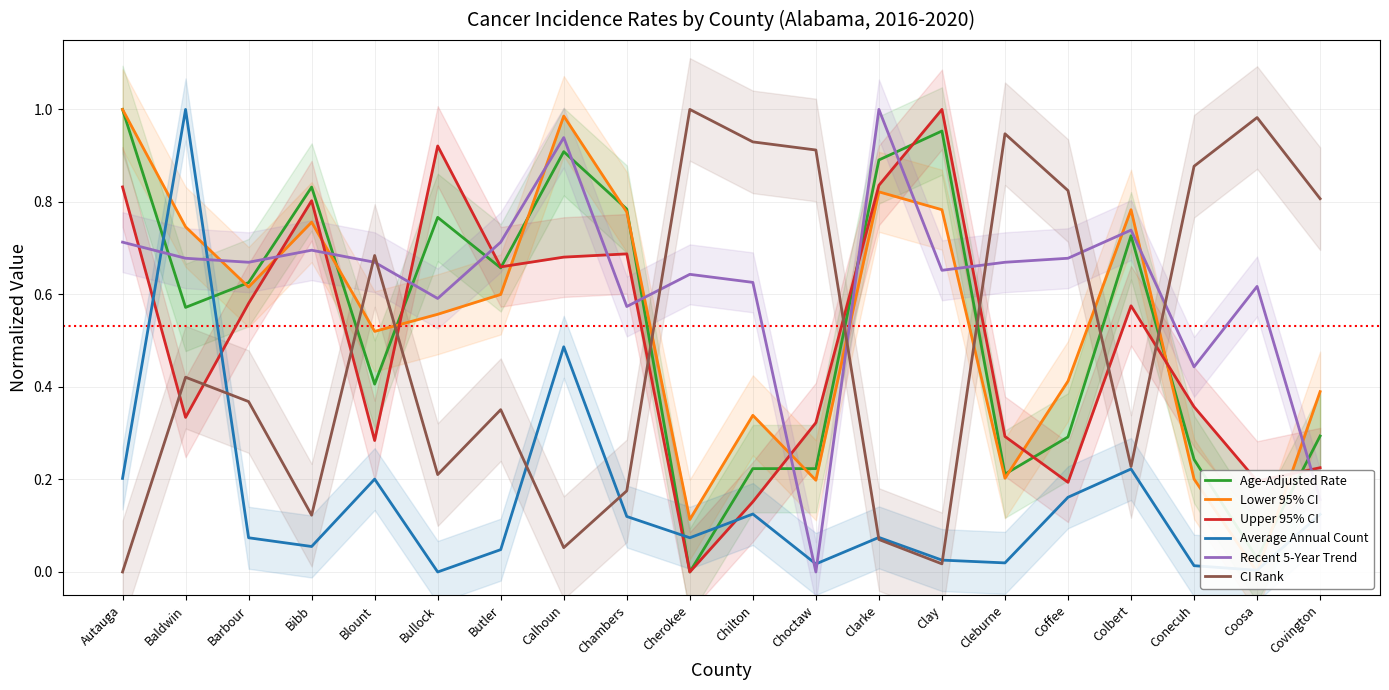

What is the value of the Age-Adjusted Rate point at the 4th from the left?

0.8